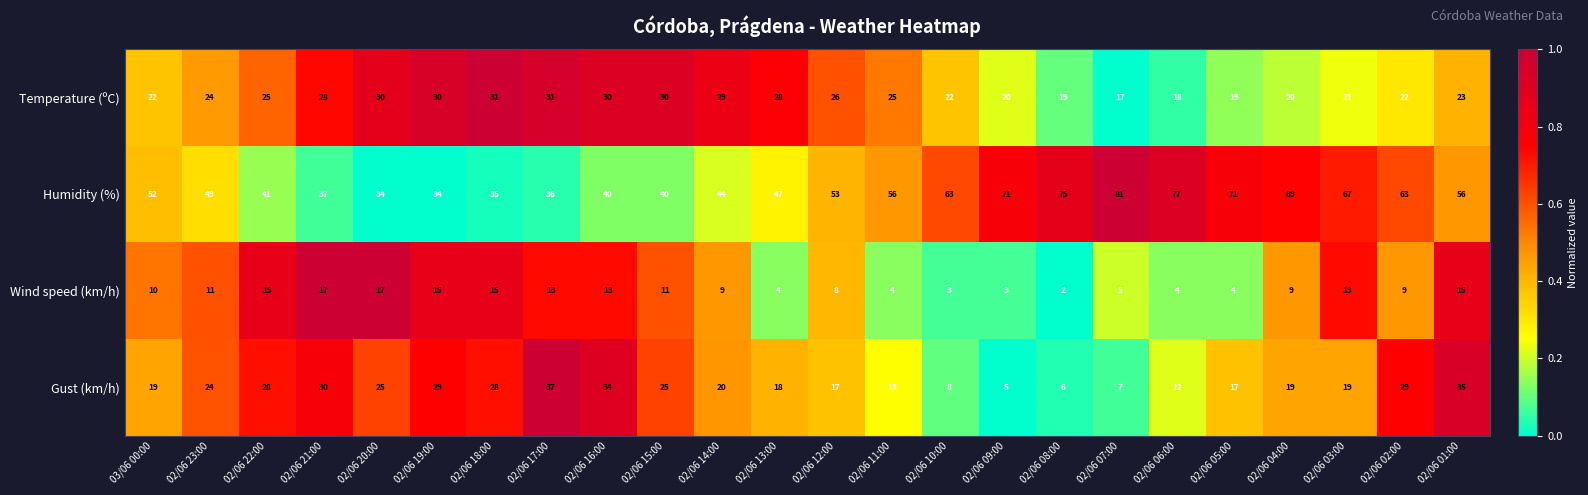

What is the maximum value shown in the chart?

81